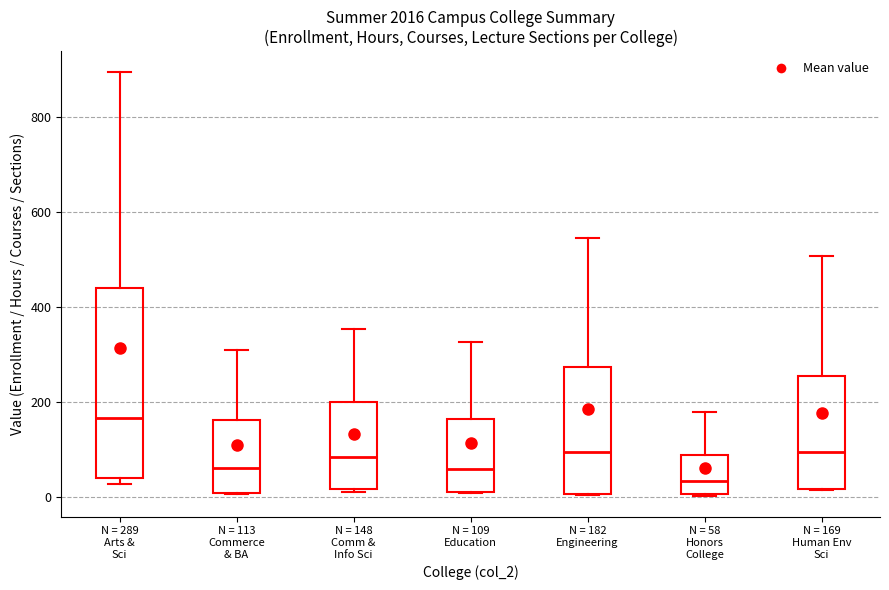

Reading left to right, transcribe this box plot: for each box, give where its median line is, the range the box spans, and where its two whiskers end, as read against the y-axis. The values are not printed on the chart, so give them approximately, as read against the axis.

N = 289 Arts & Sci: median 160, box 40 to 440, whiskers 20 to 900
N = 113 Commerce & BA: median 60, box 0 to 160, whiskers 0 to 300
N = 148 Comm & Info Sci: median 80, box 20 to 200, whiskers 0 to 360
N = 109 Education: median 60, box 0 to 160, whiskers 0 to 320
N = 182 Engineering: median 100, box 0 to 280, whiskers 0 to 540
N = 58 Honors College: median 40, box 0 to 80, whiskers 0 to 180
N = 169 Human Env Sci: median 100, box 20 to 260, whiskers 20 to 500